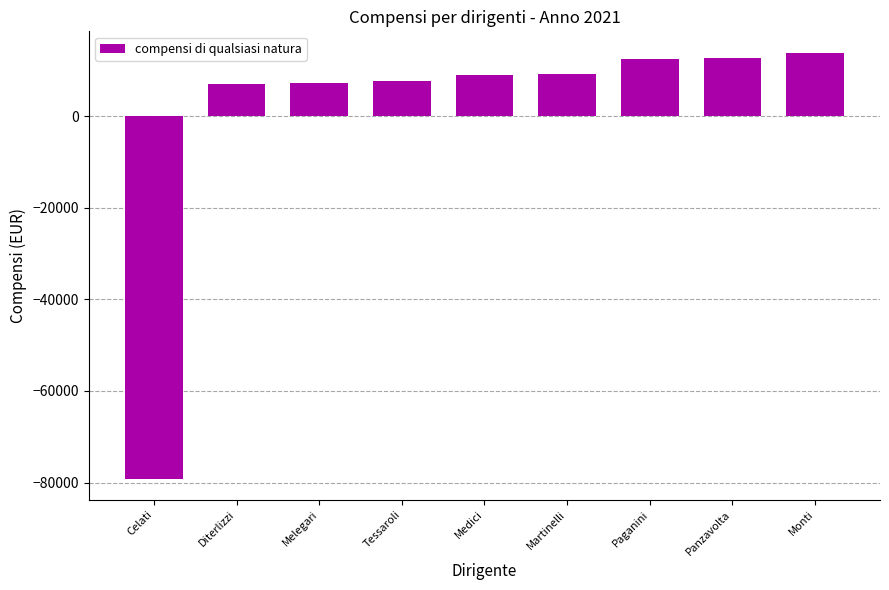

Where is the data nearest to the value -32628?

Diterlizzi